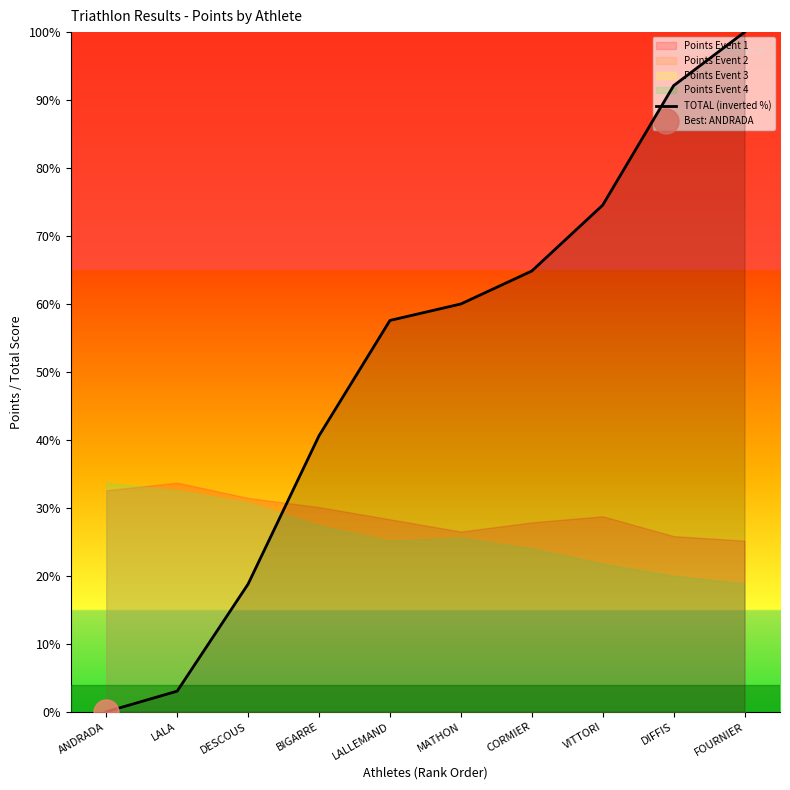

Is it true that the value at MATHON is 103.7?

False